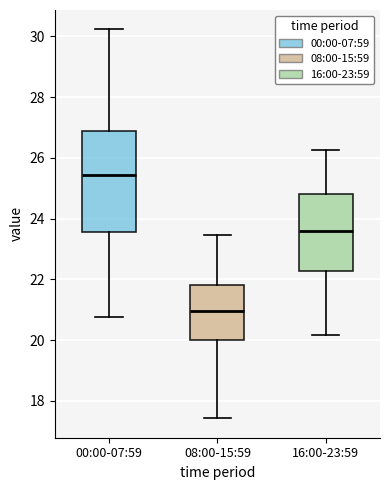

Comparing the boxes themselves (not the whiskers), which one is the tallest?

00:00-07:59